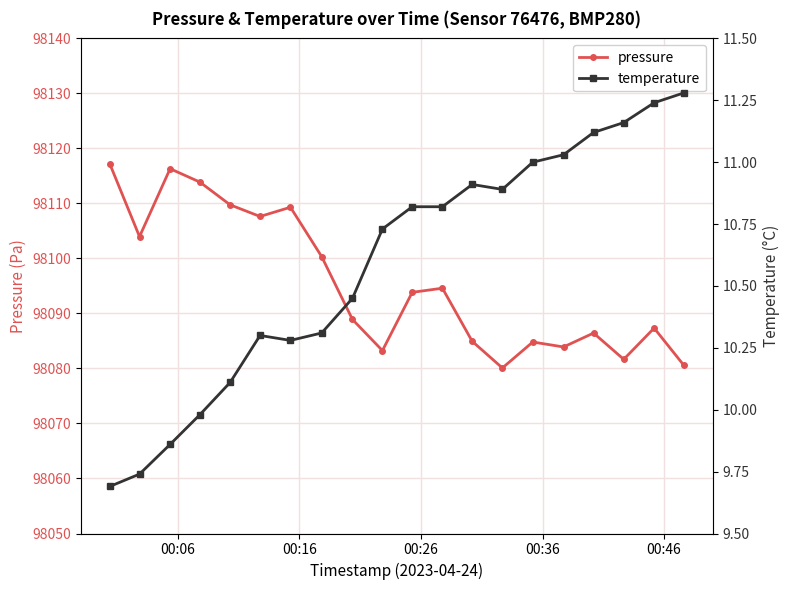

At how many categories does at least one series exceed 93770?

20